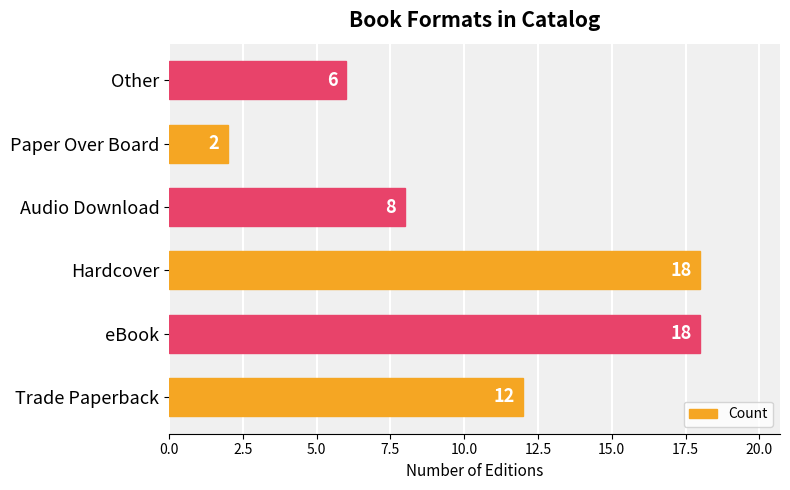

How many bars are there in total?

6